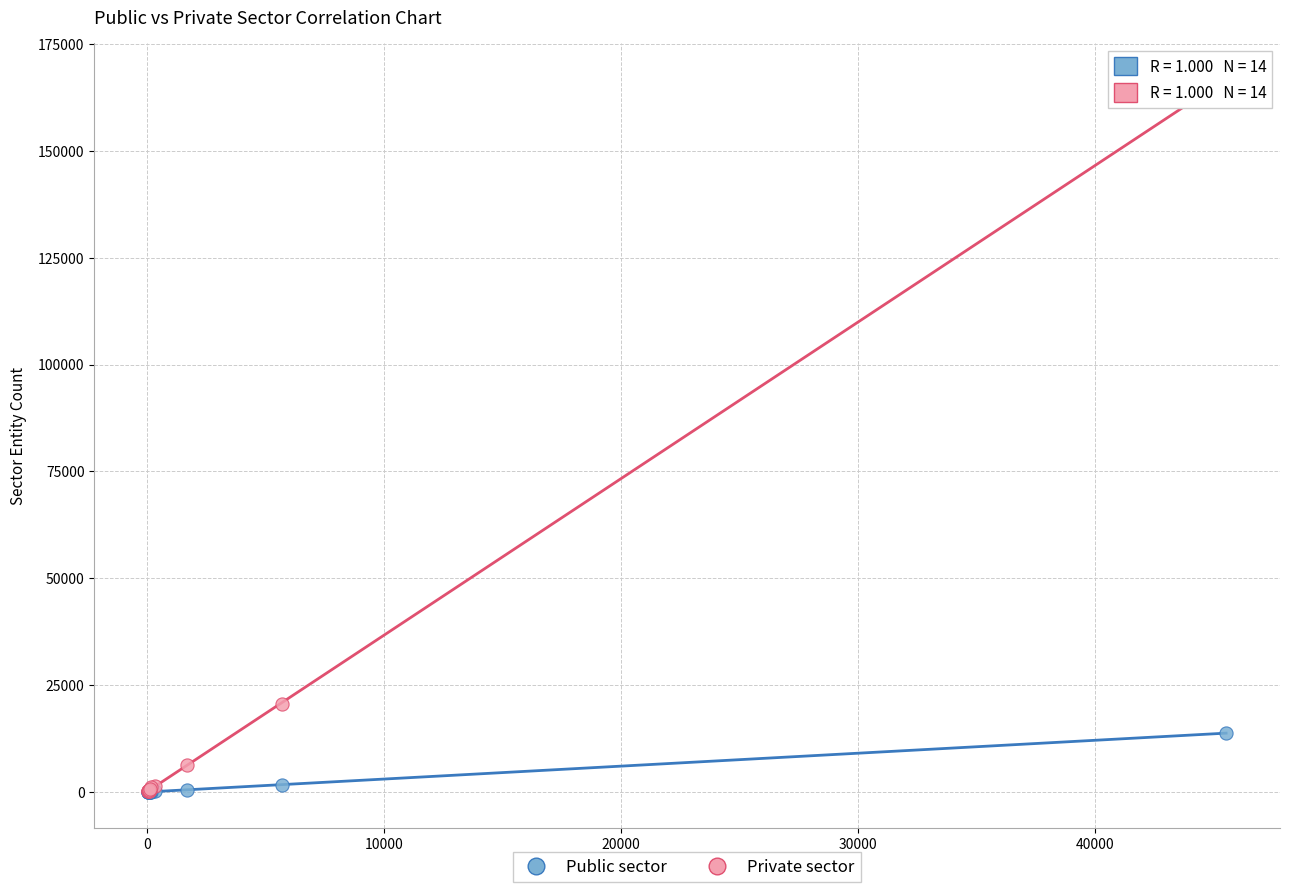

Across all series, what Y value is closest to 83450?

20520